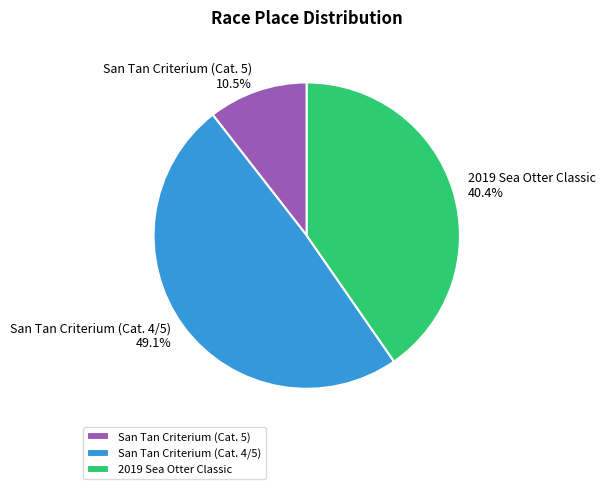

The San Tan Criterium (Cat. 5) slice represents 24% of the pie. True or false?

False